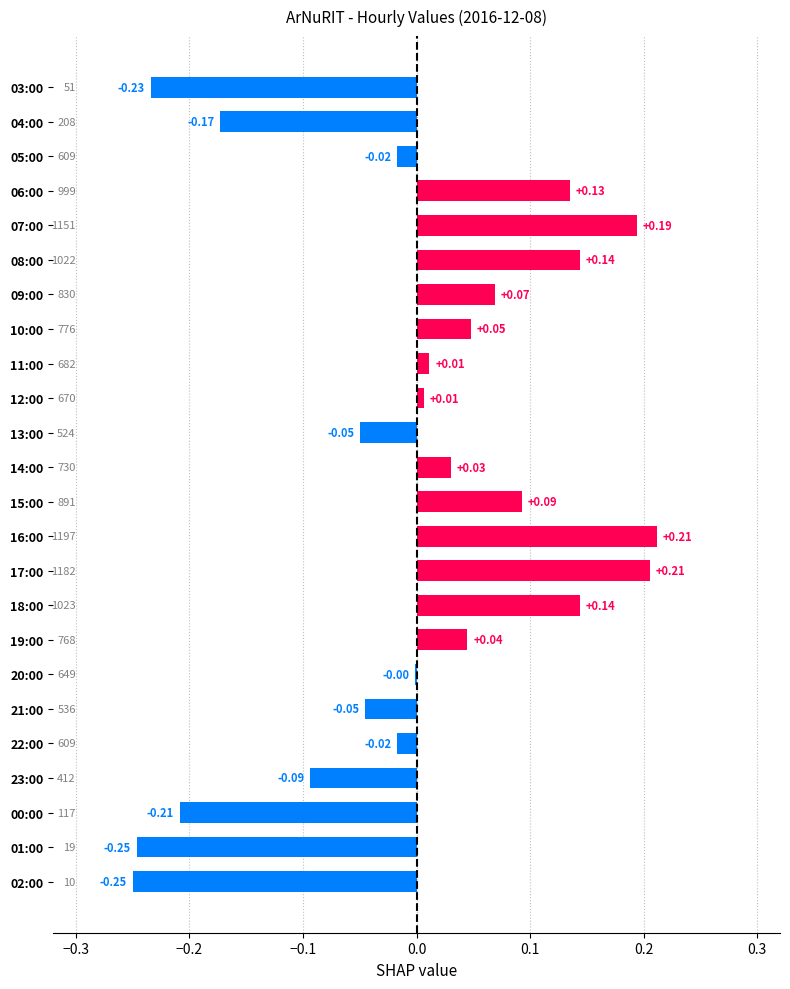

How many values exceed 0?

13